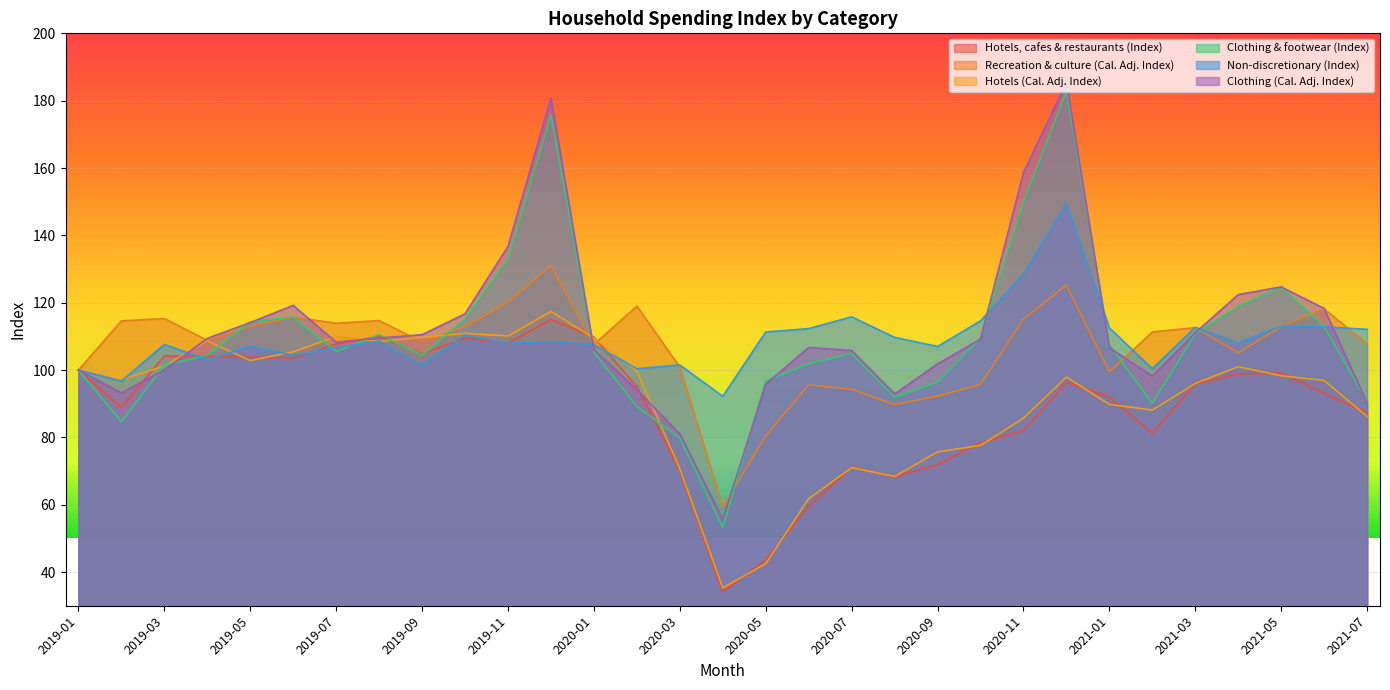

At which category does the chart reach its peak across all series?

2020-12